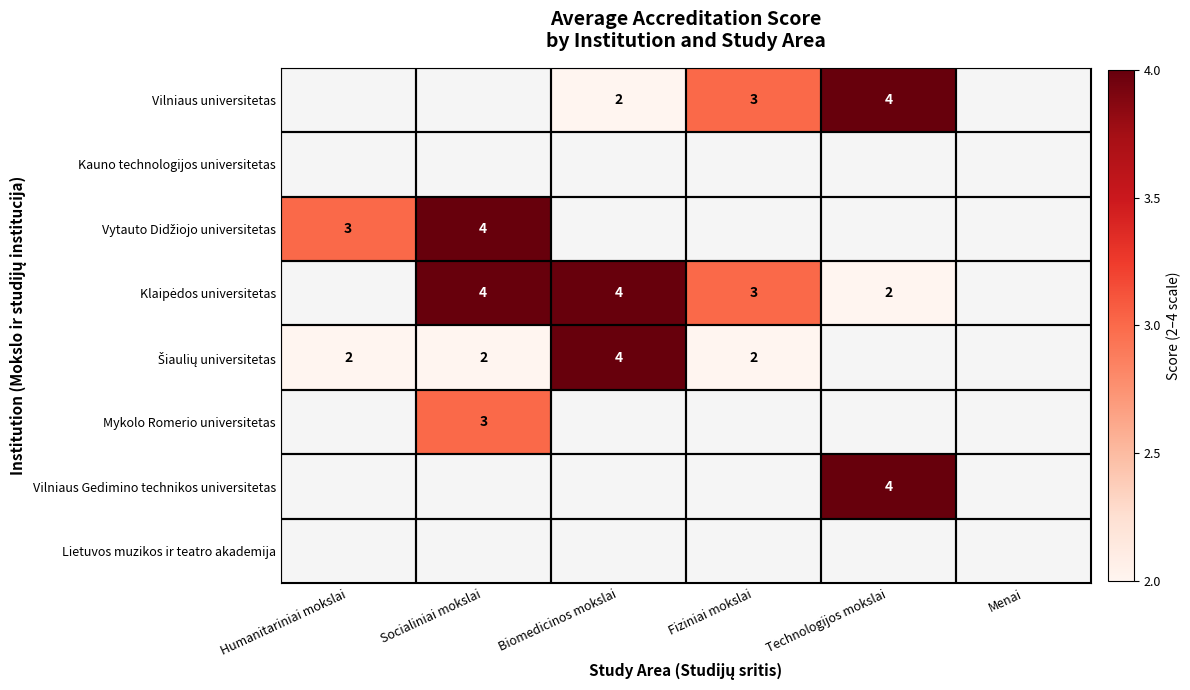

What is the spread (max minus min) of values at Biomedicinos mokslai?

2.0